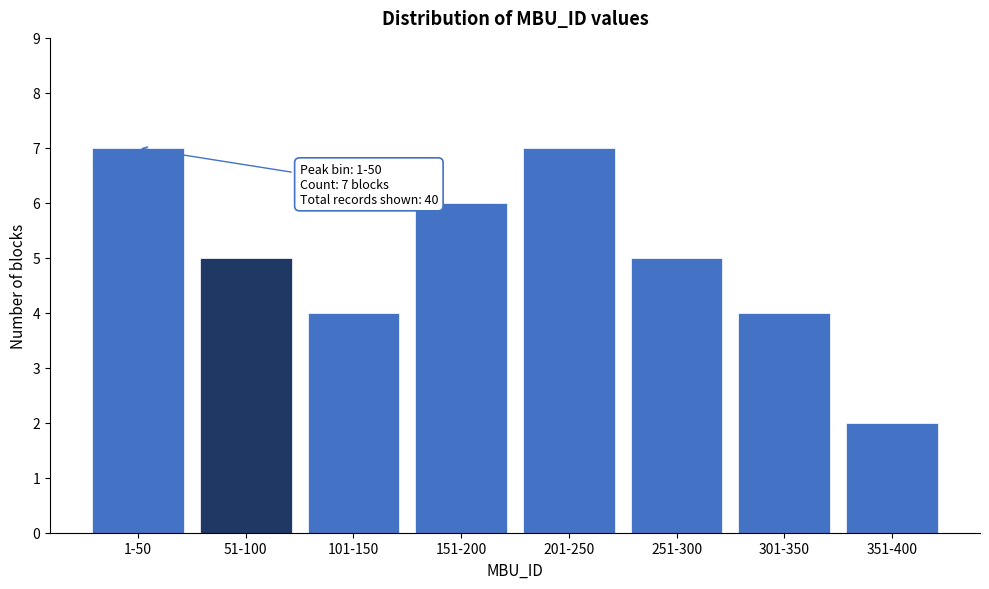

Reading right to left, transcribe all the data shown in this chart.

351-400=2	301-350=4	251-300=5	201-250=7	151-200=6	101-150=4	51-100=5	1-50=7